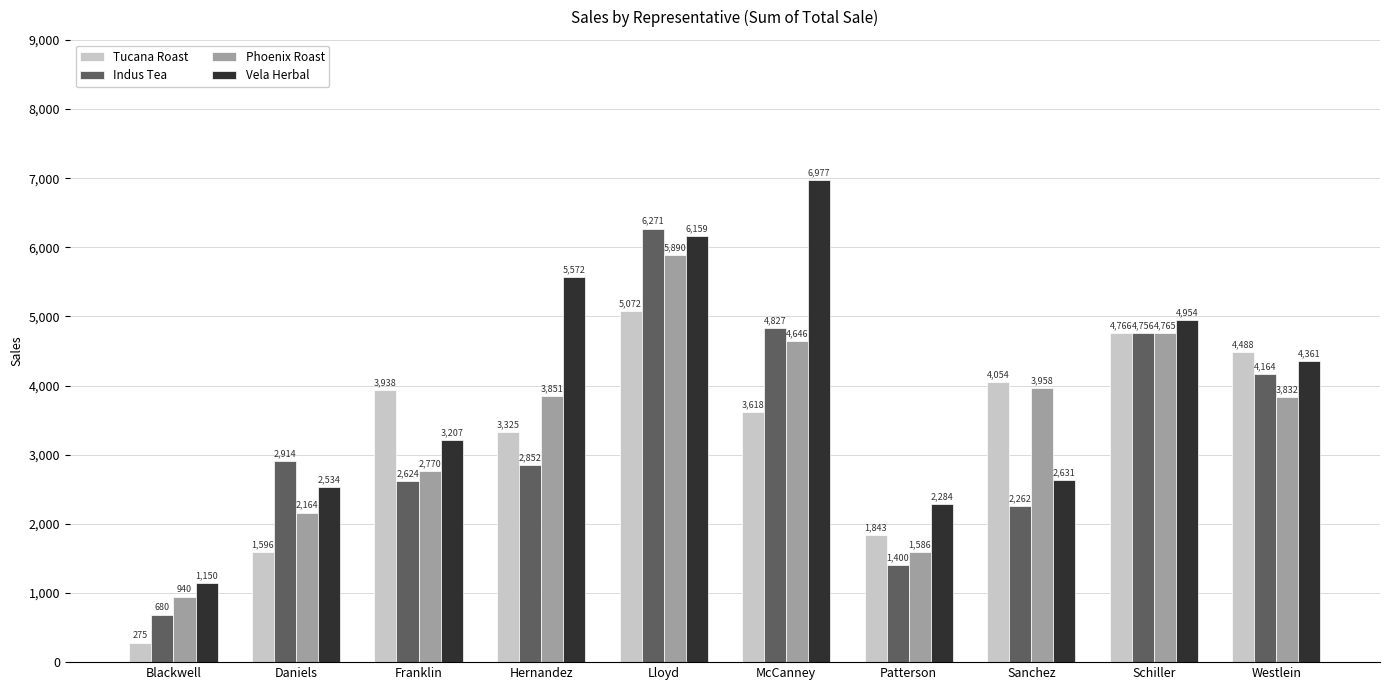

Read the Tucana Roast value at Blackwell.

275.4